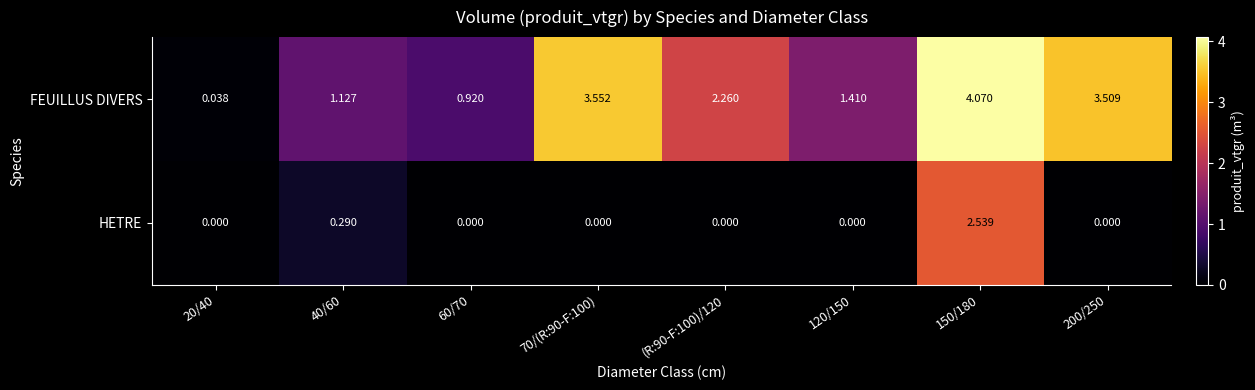

At 150/180, list the series in order from smallest to largest.

HETRE, FEUILLUS DIVERS